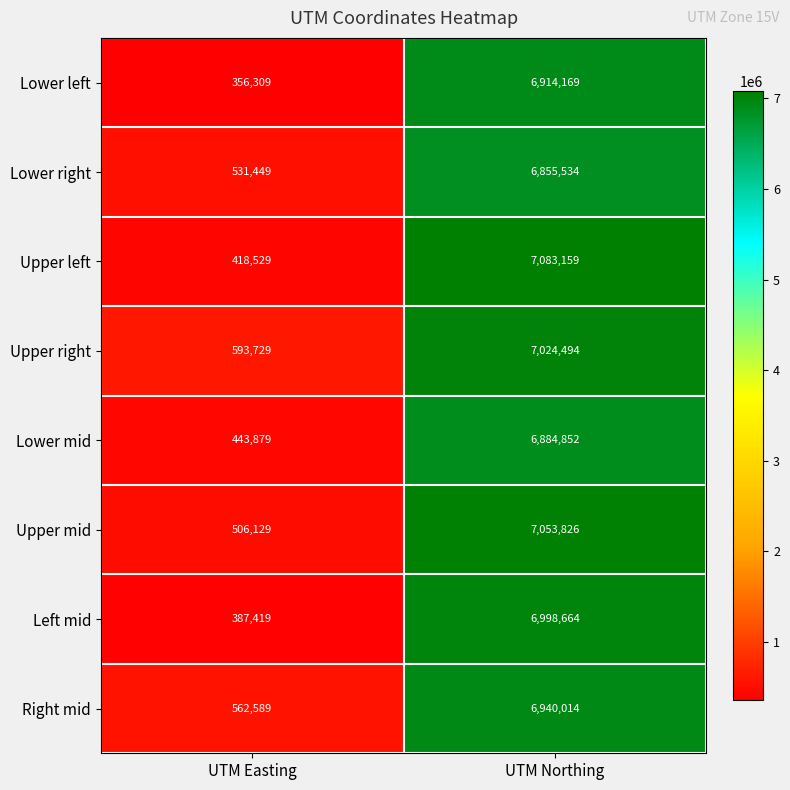

What is the maximum value shown in the chart?

7083159